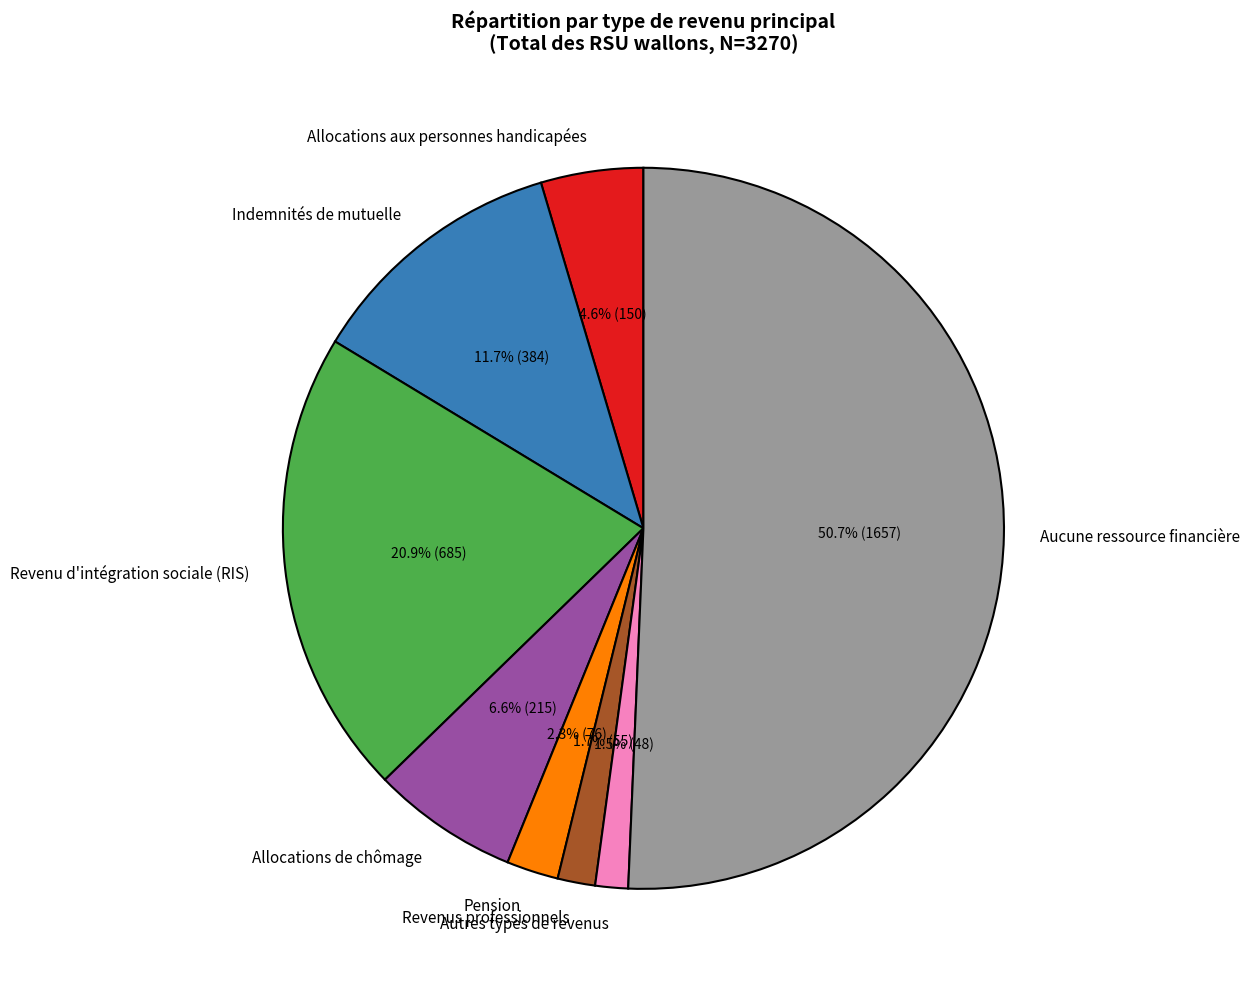

Which slice is the largest?

Aucune ressource financière